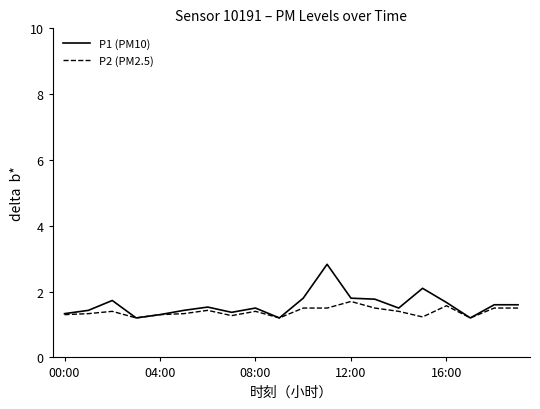

What is the lowest value of the P2 (PM2.5) series?

1.2